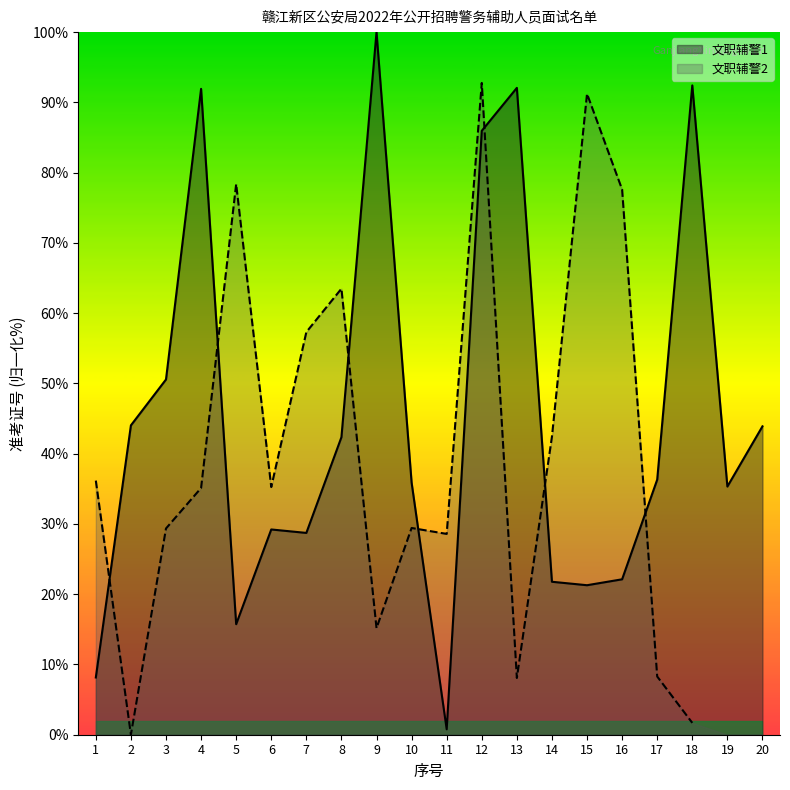

How many data points does each series have?

20